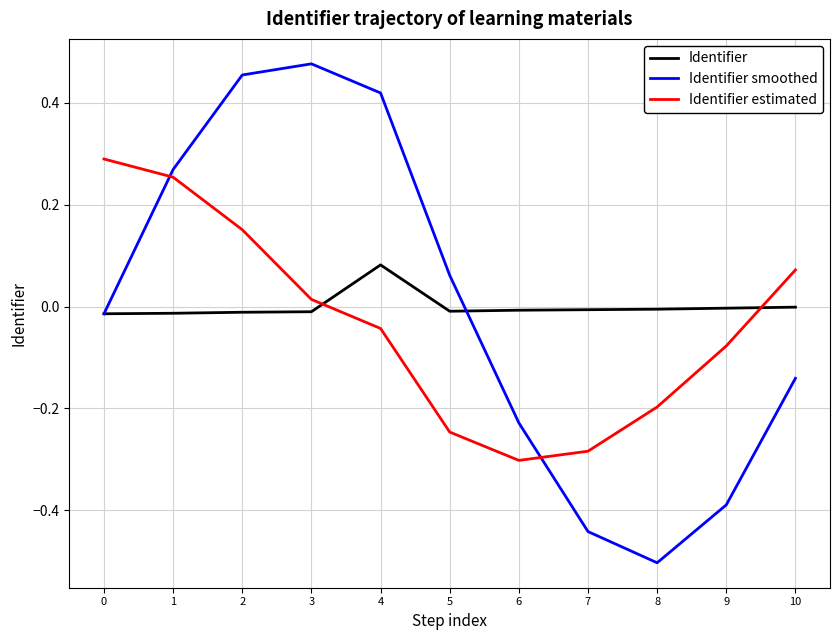

After their last crossing, which series has the higher values: Identifier or Identifier estimated?

Identifier estimated